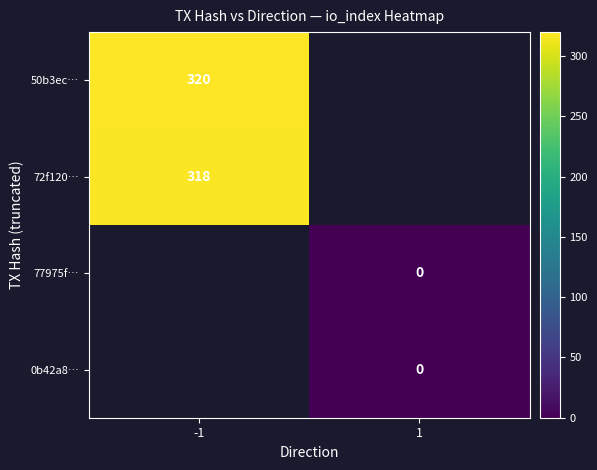

The value of 72f120… at -1 is 142. True or false?

False